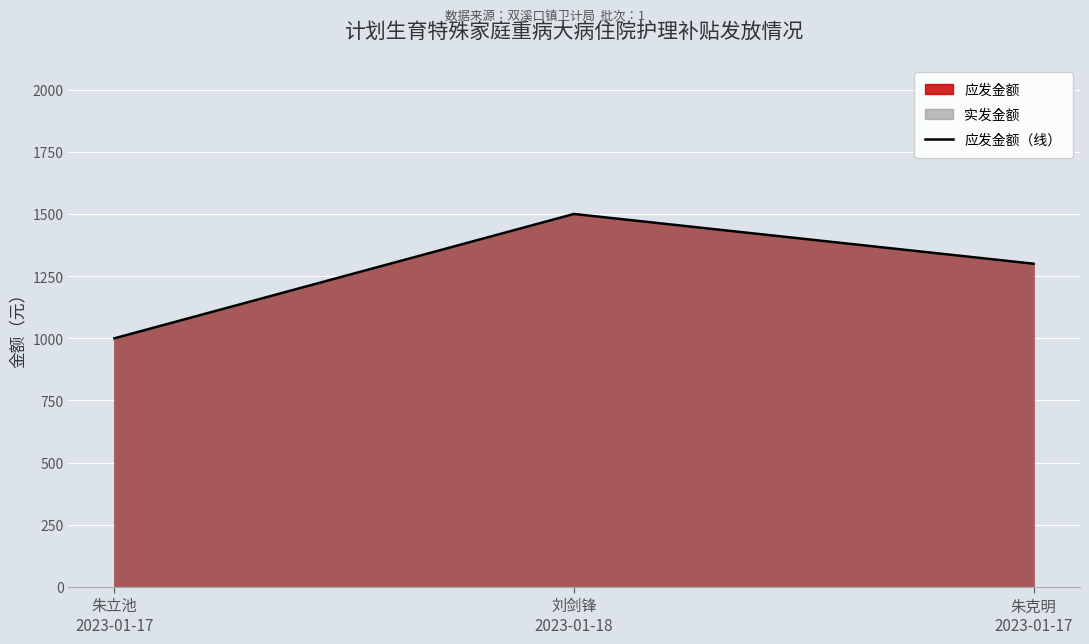

What position from the left is 刘剑锋
2023-01-18?

2